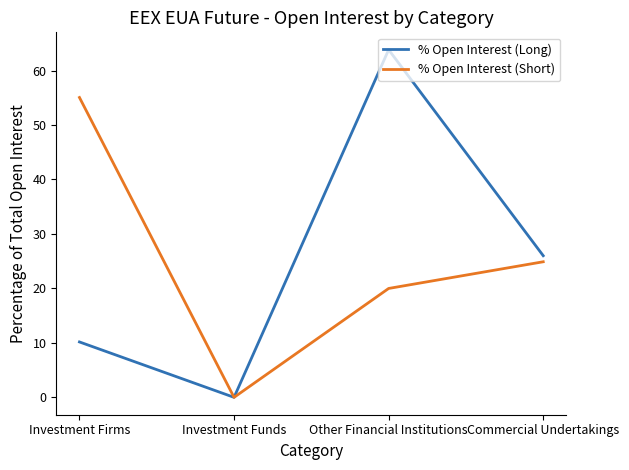

True or false: % Open Interest (Long) has a value of 32.4 at Other Financial Institutions.

False